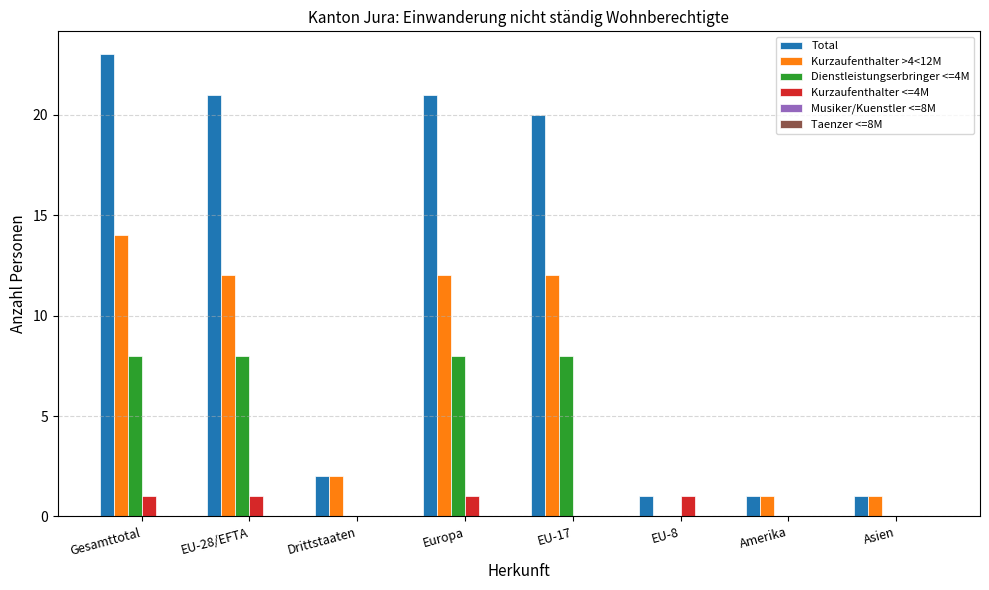

What is the total value across all series at Asien?

2